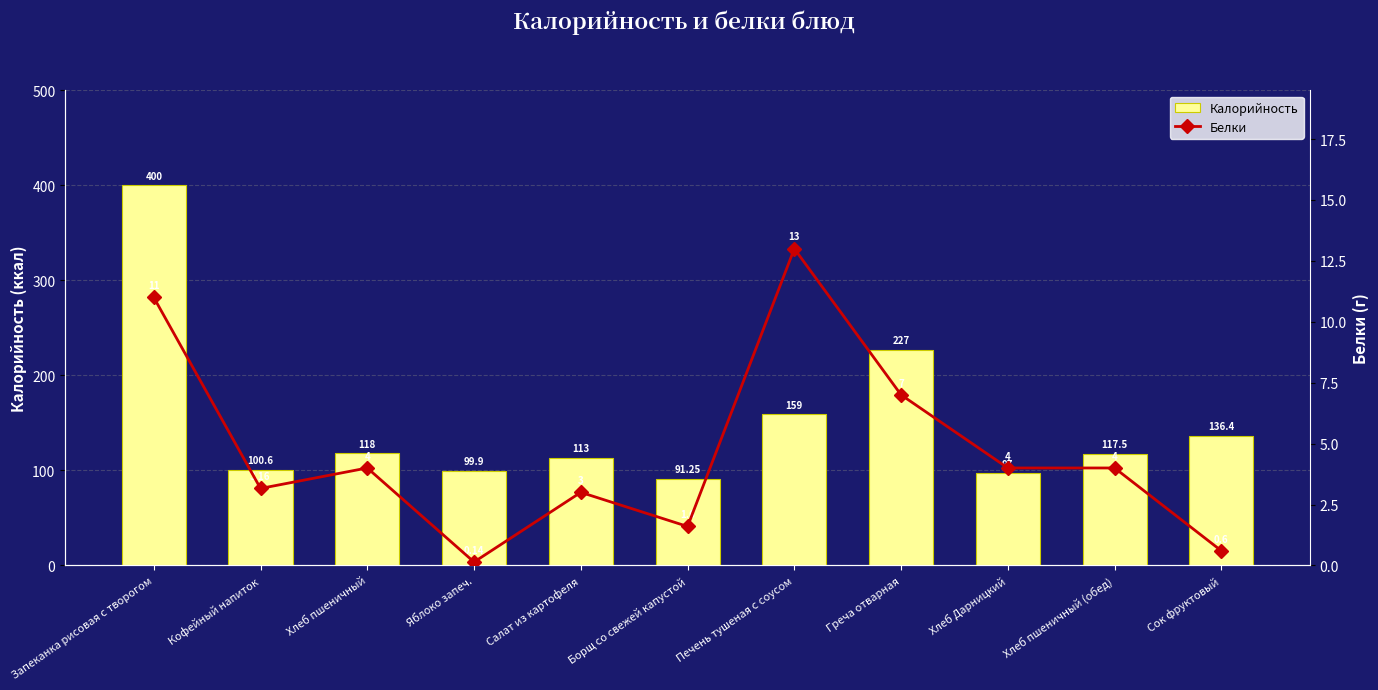

What is the sum of all Калорийность values?

1659.7